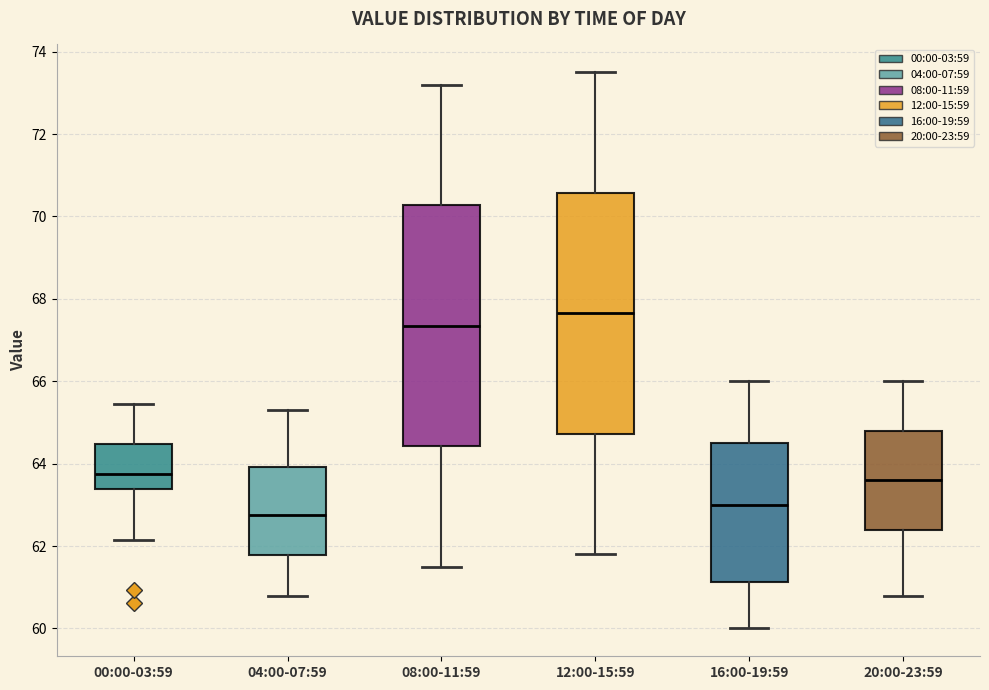

Reading left to right, read every box against the y-axis: the position of its median line, the range the box covers, and the ends of its whiskers. The values are not printed on the chart, so give them approximately, as read against the axis.

00:00-03:59: median 63.8, box 63.4 to 64.4, whiskers 62.2 to 65.4
04:00-07:59: median 62.8, box 61.8 to 64.0, whiskers 60.8 to 65.4
08:00-11:59: median 67.4, box 64.4 to 70.2, whiskers 61.6 to 73.2
12:00-15:59: median 67.6, box 64.8 to 70.6, whiskers 61.8 to 73.6
16:00-19:59: median 63.0, box 61.2 to 64.6, whiskers 60.0 to 66.0
20:00-23:59: median 63.6, box 62.4 to 64.8, whiskers 60.8 to 66.0